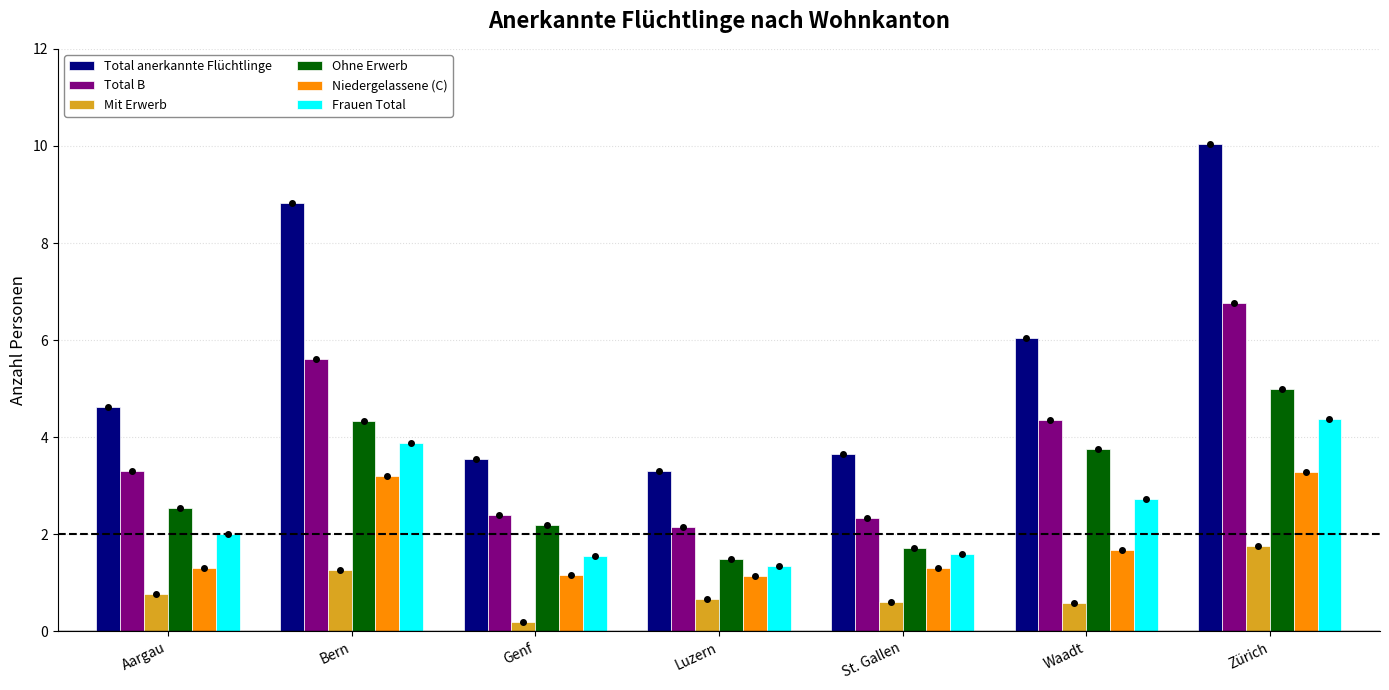

Reading right to left, list all the values displayed in this chart.

Total anerkannte Flüchtlinge: Zürich=10043	Waadt=6039	St. Gallen=3657	Luzern=3305	Genf=3552	Bern=8816	Aargau=4618
Total B: Zürich=6756	Waadt=4357	St. Gallen=2342	Luzern=2158	Genf=2392	Bern=5615	Aargau=3304
Mit Erwerb: Zürich=1763	Waadt=589	St. Gallen=616	Luzern=659	Genf=200	Bern=1271	Aargau=771
Ohne Erwerb: Zürich=4993	Waadt=3768	St. Gallen=1726	Luzern=1499	Genf=2192	Bern=4344	Aargau=2533
Niedergelassene (C): Zürich=3287	Waadt=1682	St. Gallen=1315	Luzern=1147	Genf=1160	Bern=3201	Aargau=1314
Frauen Total: Zürich=4377	Waadt=2720	St. Gallen=1600	Luzern=1340	Genf=1548	Bern=3887	Aargau=2005